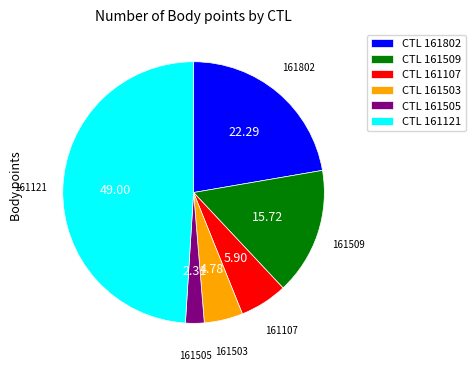

Which slice is the smallest?

161505